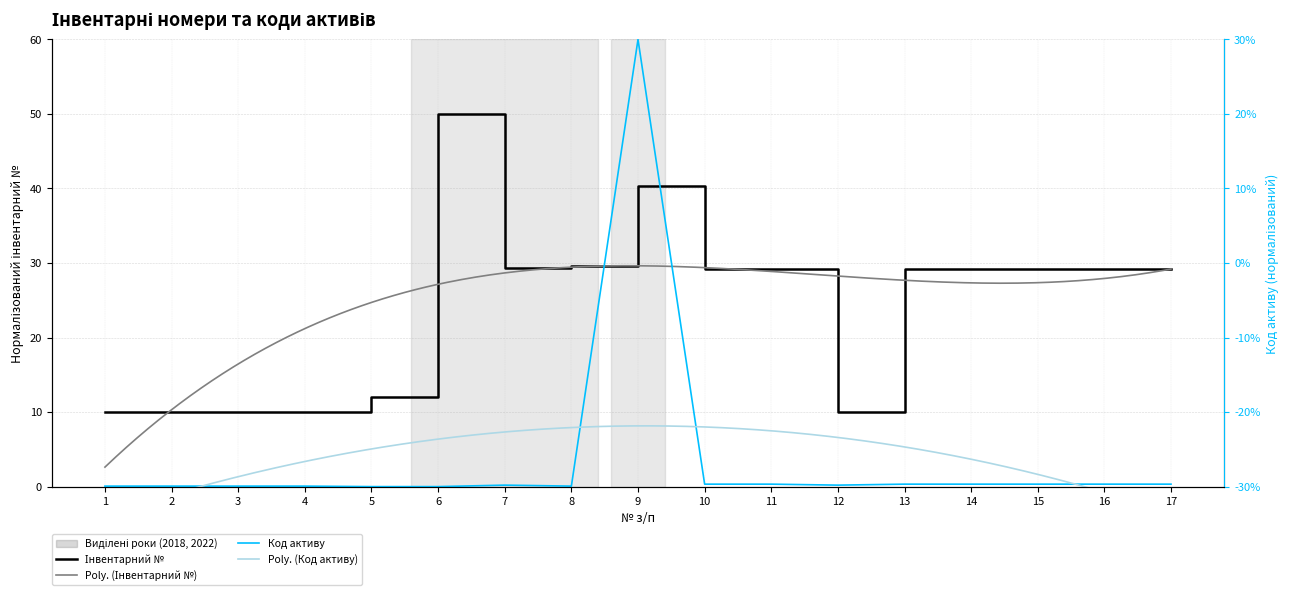

Rank the categories by Код активу value from highest to lowest.

9, 10, 11, 13, 14, 15, 16, 17, 7, 12, 1, 2, 3, 4, 8, 5, 6